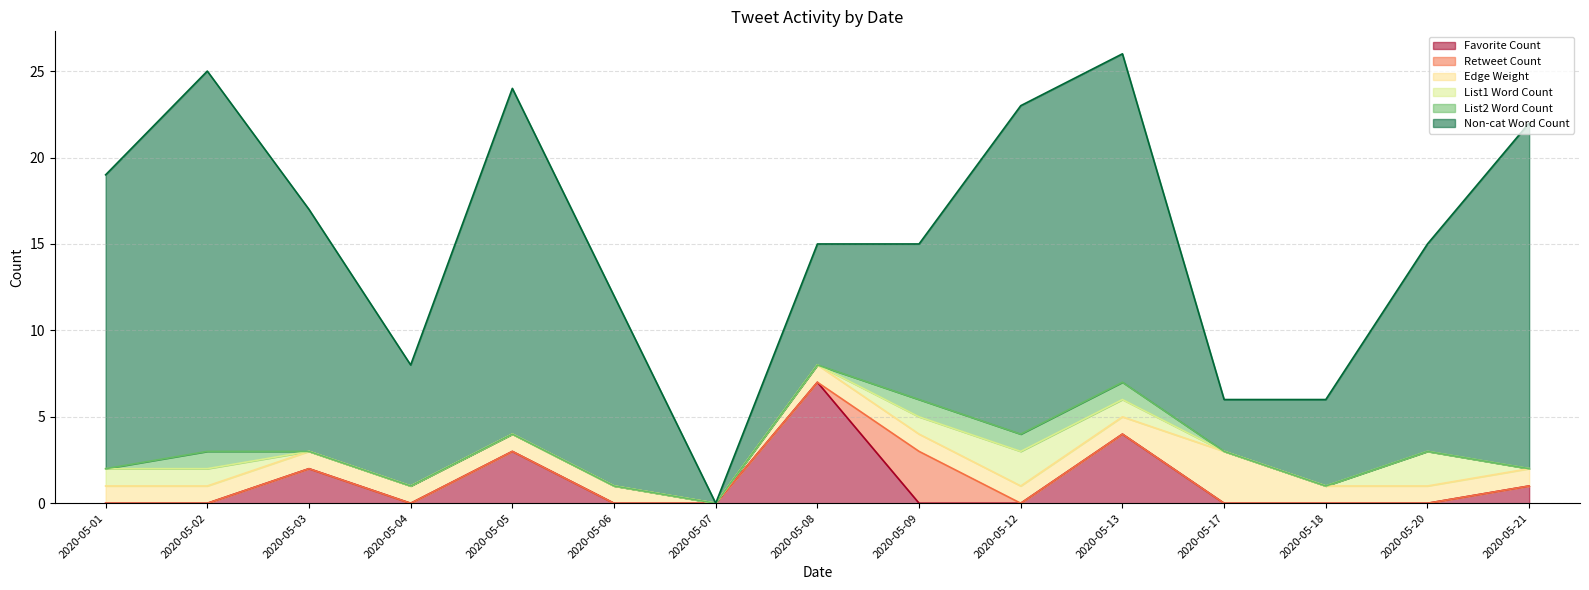

Reading left to right, transcribe all the data shown in this chart.

Favorite Count: 2020-05-01=0	2020-05-02=0	2020-05-03=2	2020-05-04=0	2020-05-05=3	2020-05-06=0	2020-05-07=0	2020-05-08=7	2020-05-09=0	2020-05-12=0	2020-05-13=4	2020-05-17=0	2020-05-18=0	2020-05-20=0	2020-05-21=1
Retweet Count: 2020-05-01=0	2020-05-02=0	2020-05-03=0	2020-05-04=0	2020-05-05=0	2020-05-06=0	2020-05-07=0	2020-05-08=0	2020-05-09=3	2020-05-12=0	2020-05-13=0	2020-05-17=0	2020-05-18=0	2020-05-20=0	2020-05-21=0
Edge Weight: 2020-05-01=1	2020-05-02=1	2020-05-03=1	2020-05-04=1	2020-05-05=1	2020-05-06=1	2020-05-07=0	2020-05-08=1	2020-05-09=1	2020-05-12=1	2020-05-13=1	2020-05-17=3	2020-05-18=1	2020-05-20=1	2020-05-21=1
List1 Word Count: 2020-05-01=1	2020-05-02=1	2020-05-03=0	2020-05-04=0	2020-05-05=0	2020-05-06=0	2020-05-07=0	2020-05-08=0	2020-05-09=1	2020-05-12=2	2020-05-13=1	2020-05-17=0	2020-05-18=0	2020-05-20=2	2020-05-21=0
List2 Word Count: 2020-05-01=0	2020-05-02=1	2020-05-03=0	2020-05-04=0	2020-05-05=0	2020-05-06=0	2020-05-07=0	2020-05-08=0	2020-05-09=1	2020-05-12=1	2020-05-13=1	2020-05-17=0	2020-05-18=0	2020-05-20=0	2020-05-21=0
Non-cat Word Count: 2020-05-01=17	2020-05-02=22	2020-05-03=14	2020-05-04=7	2020-05-05=20	2020-05-06=11	2020-05-07=0	2020-05-08=7	2020-05-09=9	2020-05-12=19	2020-05-13=19	2020-05-17=3	2020-05-18=5	2020-05-20=12	2020-05-21=20